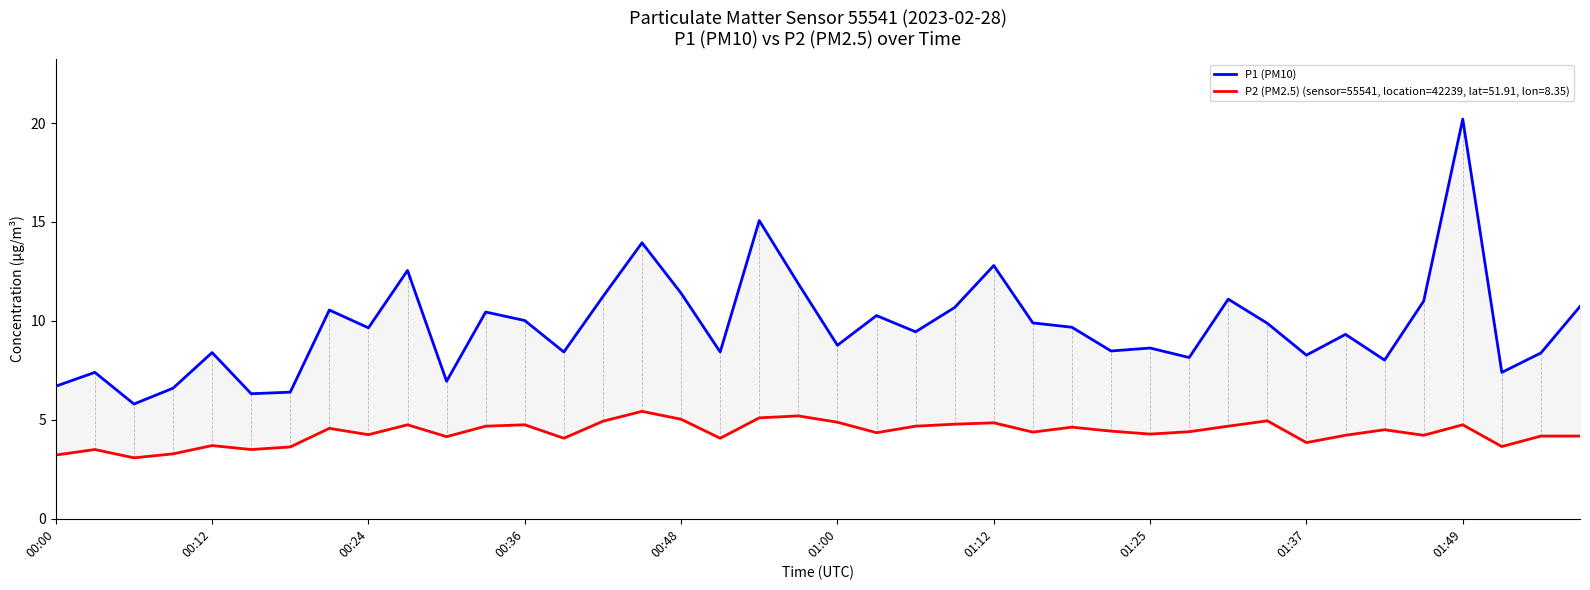

Approximately how many times larger is the value at 28 compared to 19?

0.7